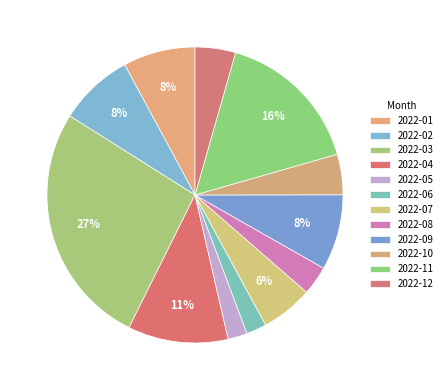

How many segments does this pie chart have?

12